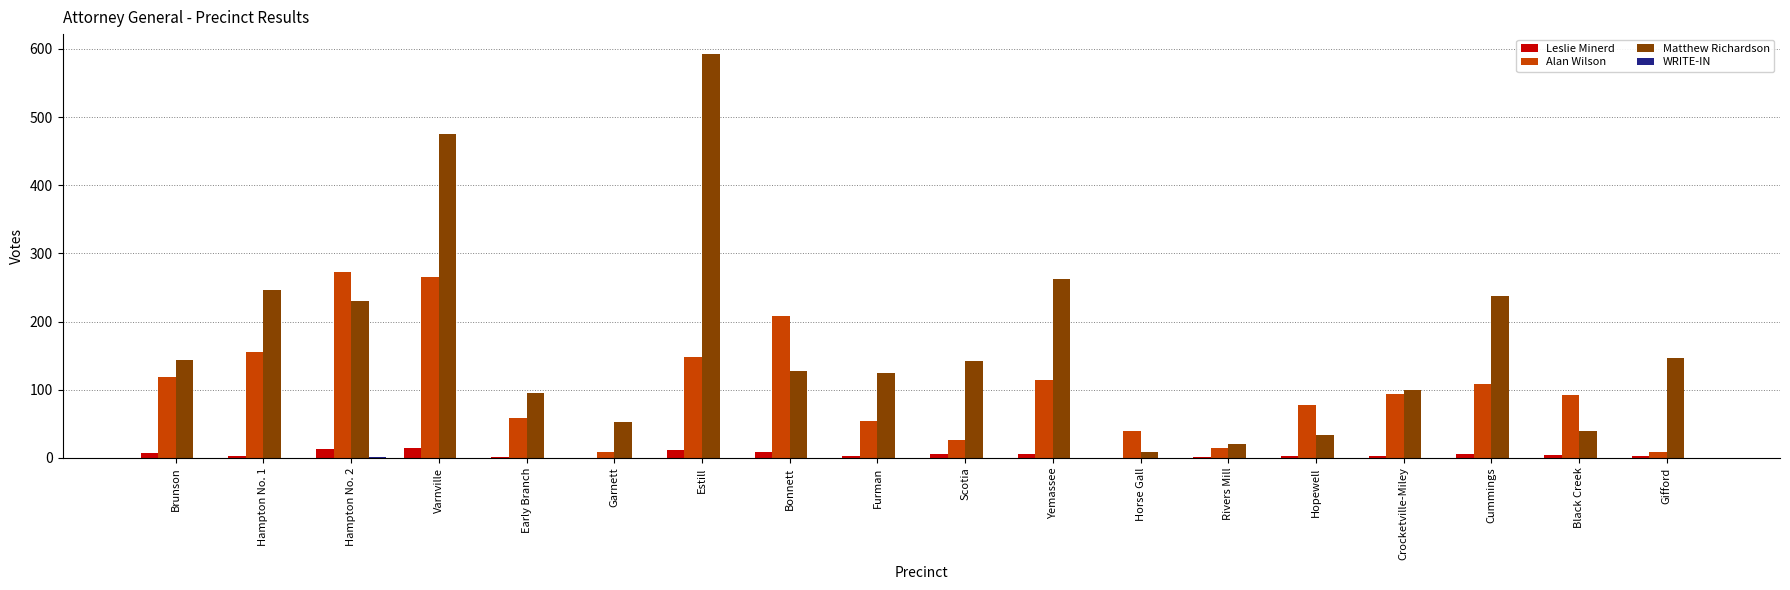

Which series changed the most between Brunson and Hopewell?

Matthew Richardson